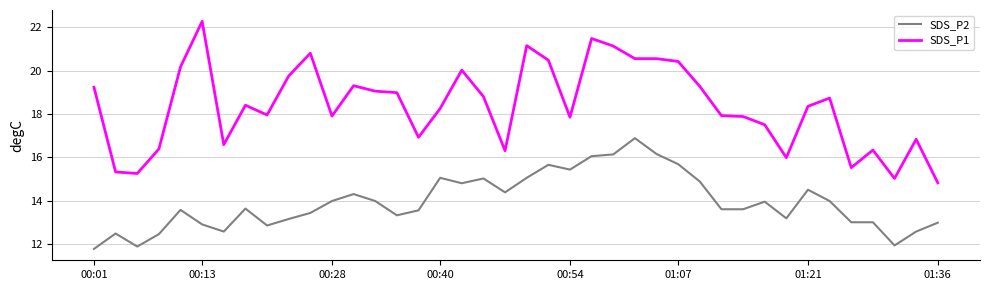

List the series in order of their peak value, highest first.

SDS_P1, SDS_P2